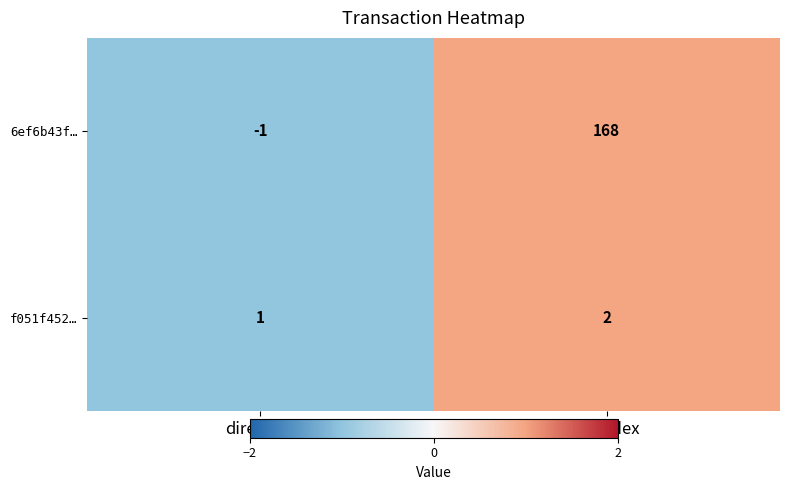

At which label does 6ef6b43f… reach its peak?

io_index